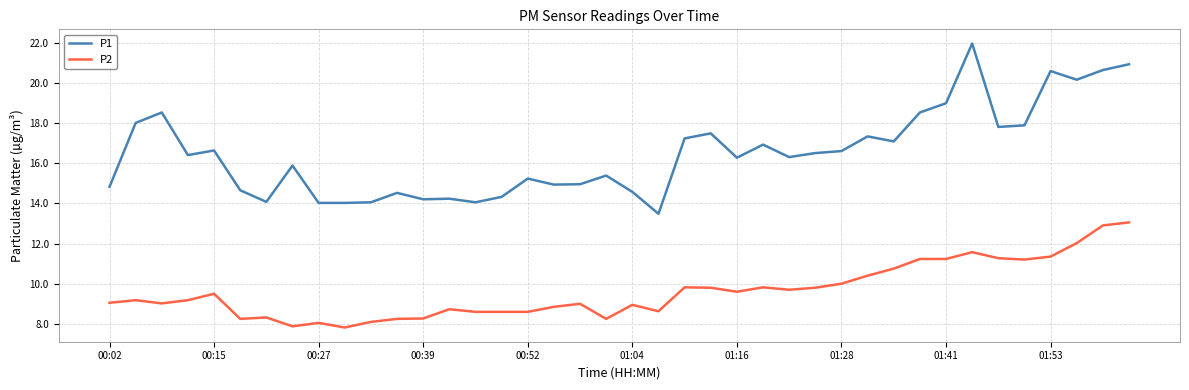

True or false: P1 and P2 intersect in this chart.

False